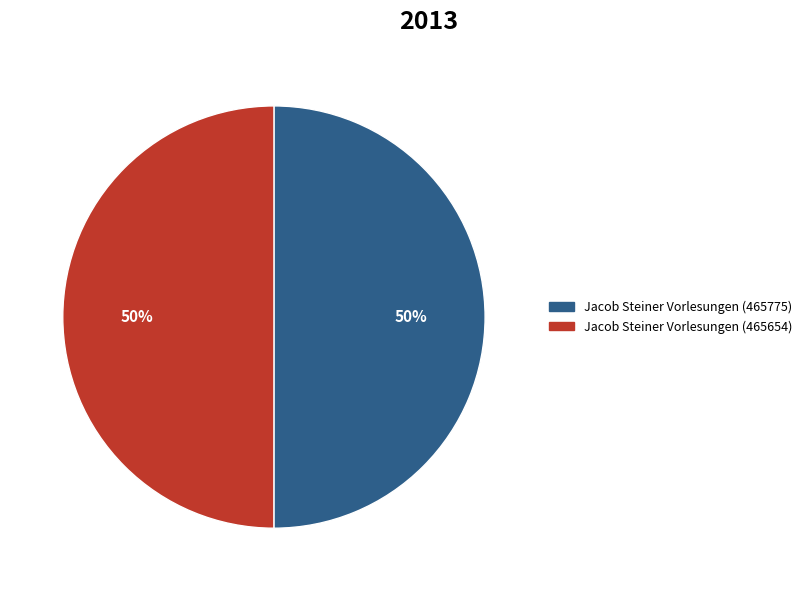

True or false: Jacob Steiner Vorlesungen (465775) accounts for 44% of the total.

False